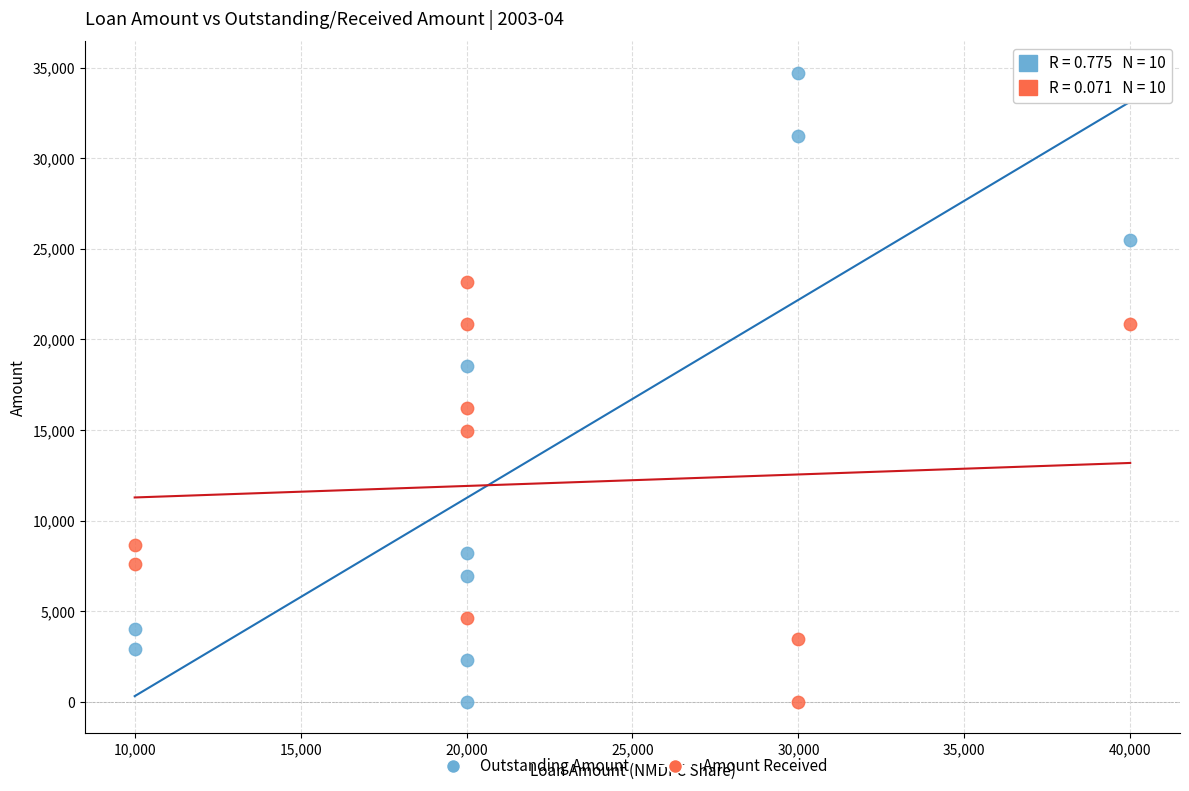

In the Amount Received series, what Y value is closest to 11580?

8664